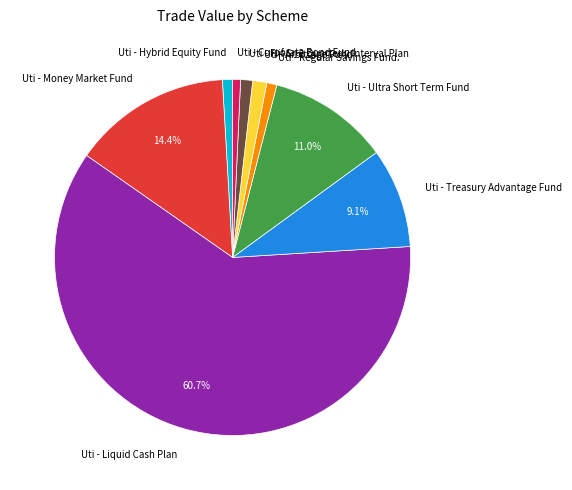

The Uti - Liquid Cash Plan slice represents 61% of the pie. True or false?

True